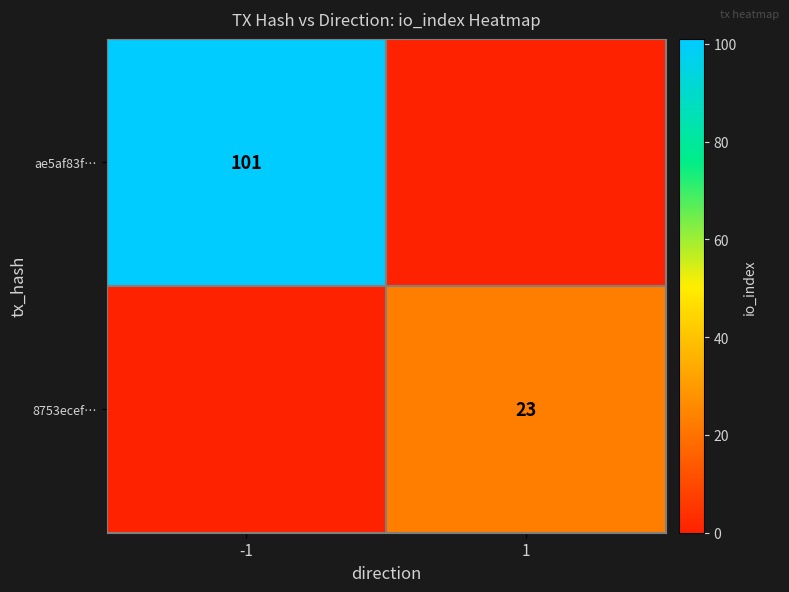

Is the value of 8753ecef… at 1 greater than the value of ae5af83f… at -1?

No